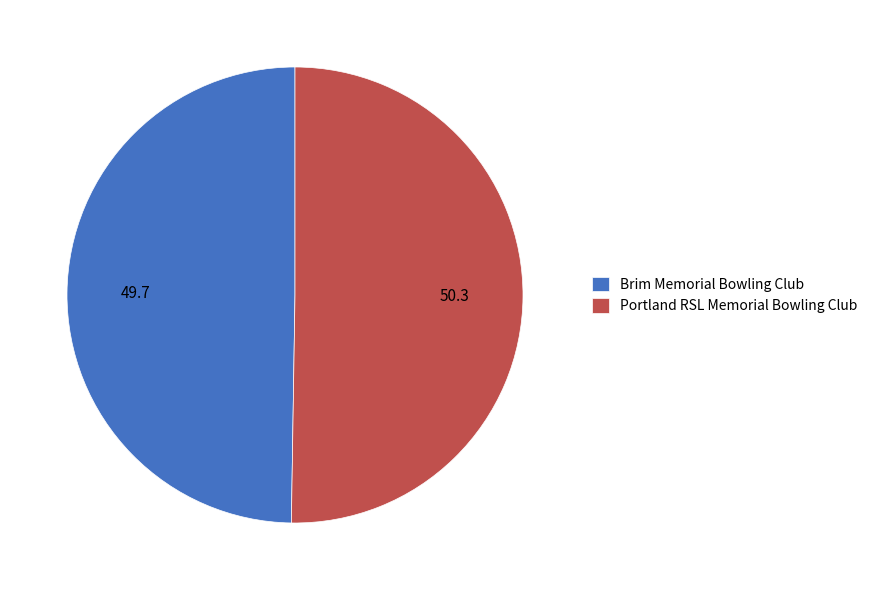

Which slice is the largest?

Portland RSL Memorial Bowling Club